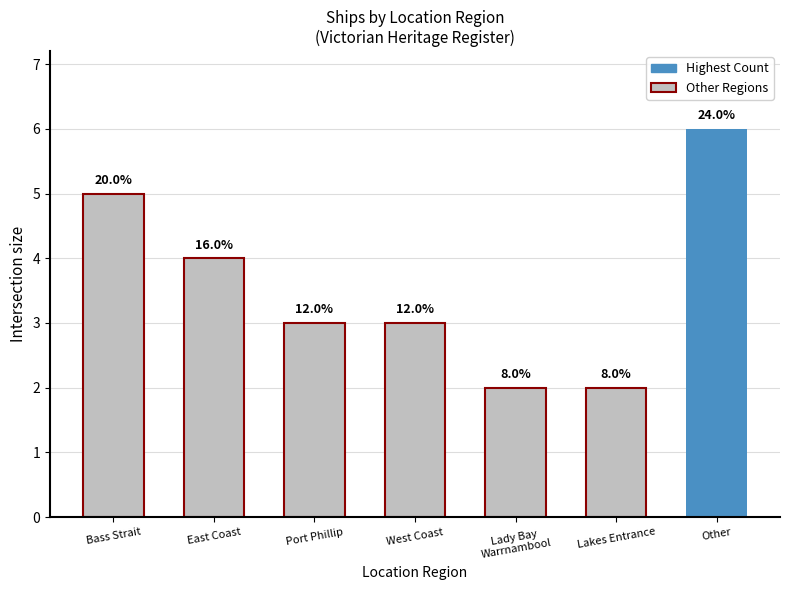

The value at Port Phillip is 5. True or false?

False